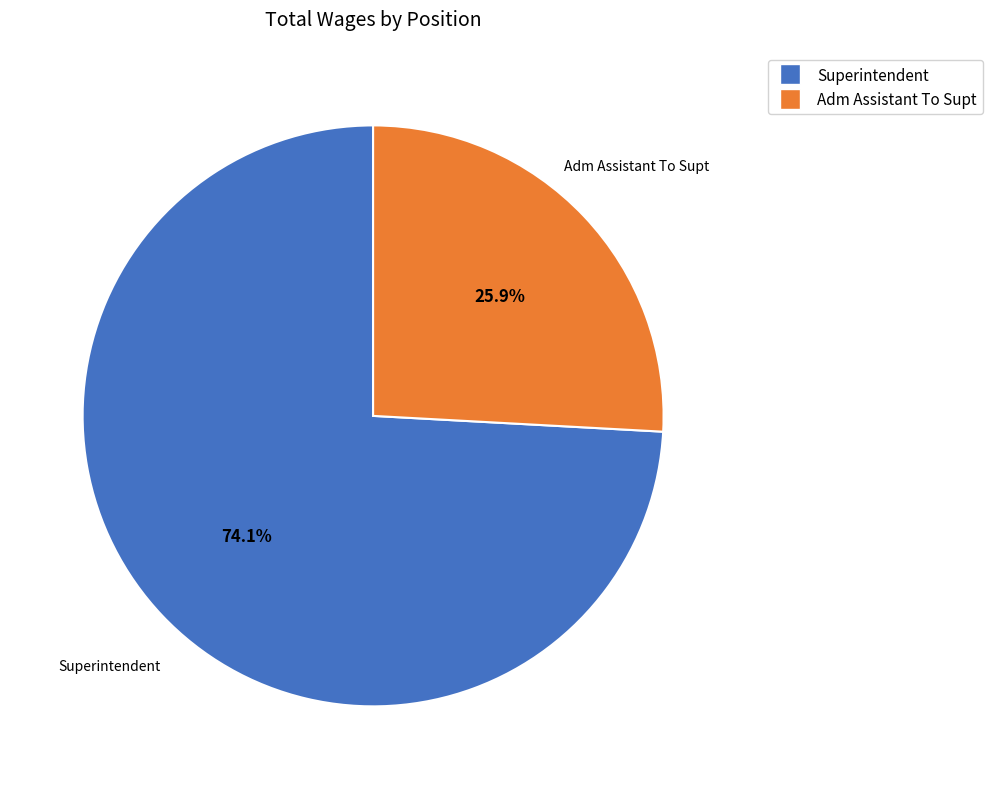

Is there any slice that represents more than half of the pie?

Yes